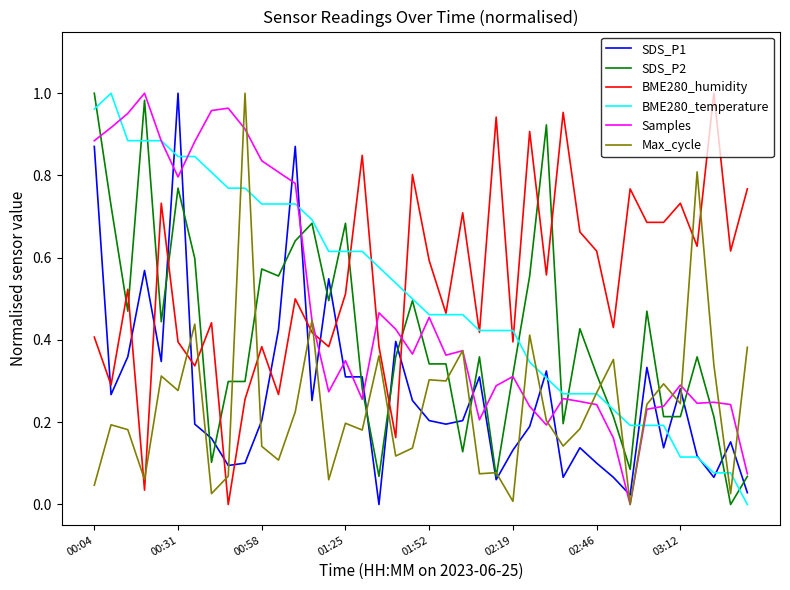

After their last crossing, which series has the higher values: BME280_temperature or SDS_P1?

SDS_P1